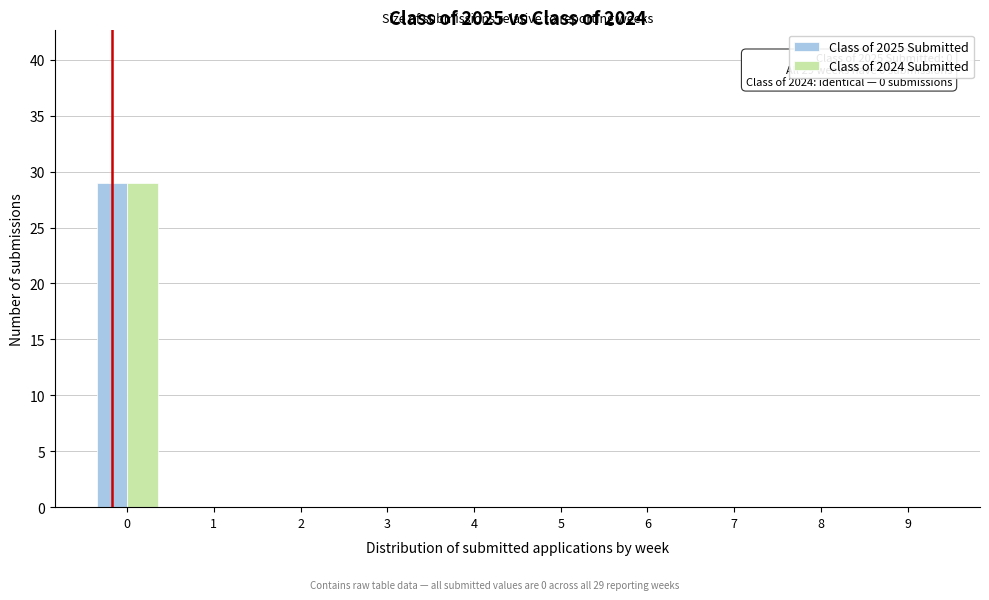

Reading right to left, what are all the values shown in this chart?

Class of 2025 Submitted: 9=0	8=0	7=0	6=0	5=0	4=0	3=0	2=0	1=0	0=29
Class of 2024 Submitted: 9=0	8=0	7=0	6=0	5=0	4=0	3=0	2=0	1=0	0=29